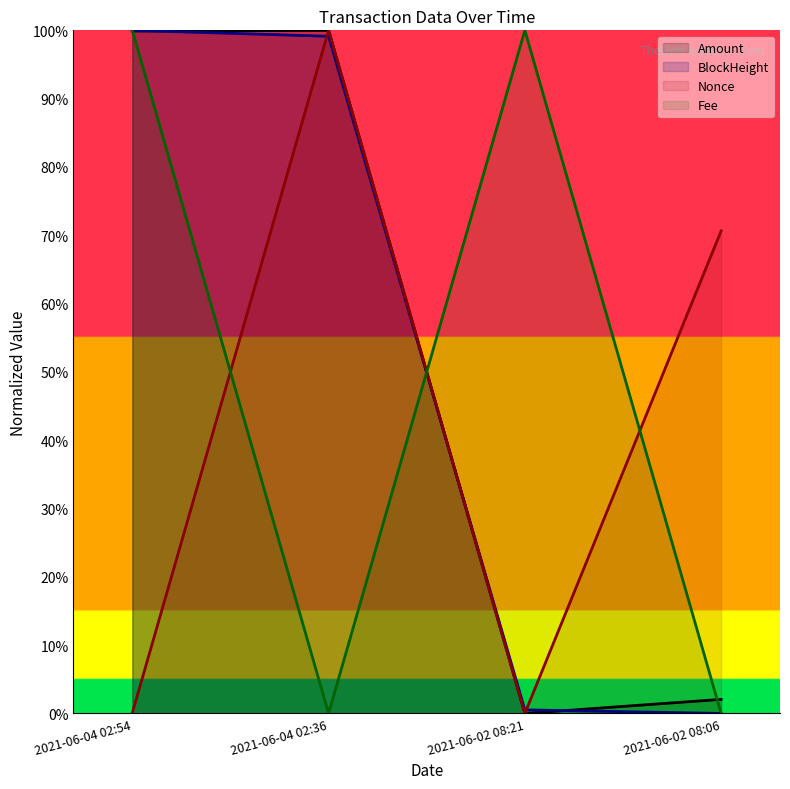

At which label is Fee closest to 0?

2021-06-04 02:36